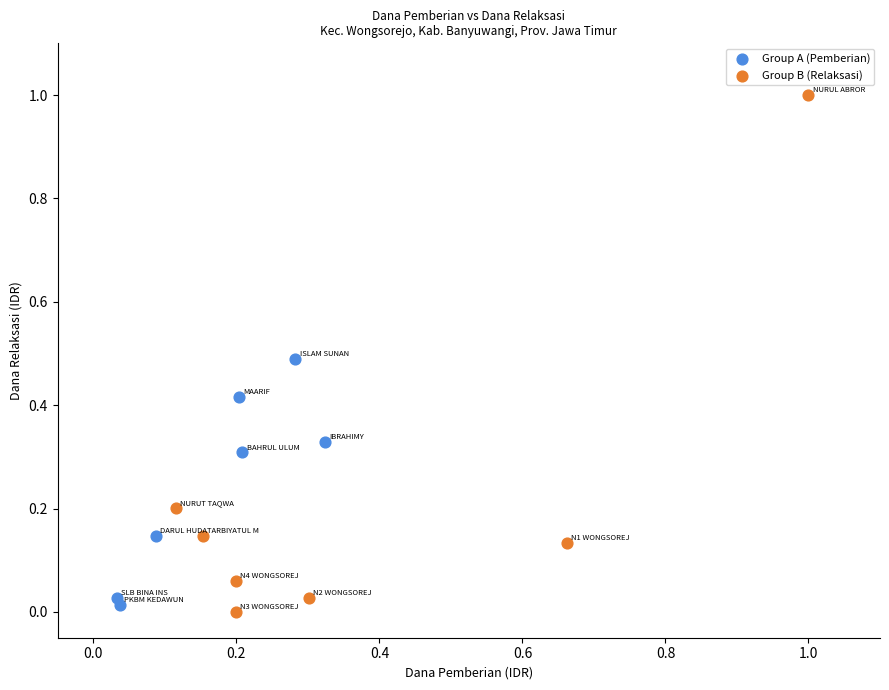

What are all the series names shown in the legend?

Group A (Pemberian), Group B (Relaksasi)